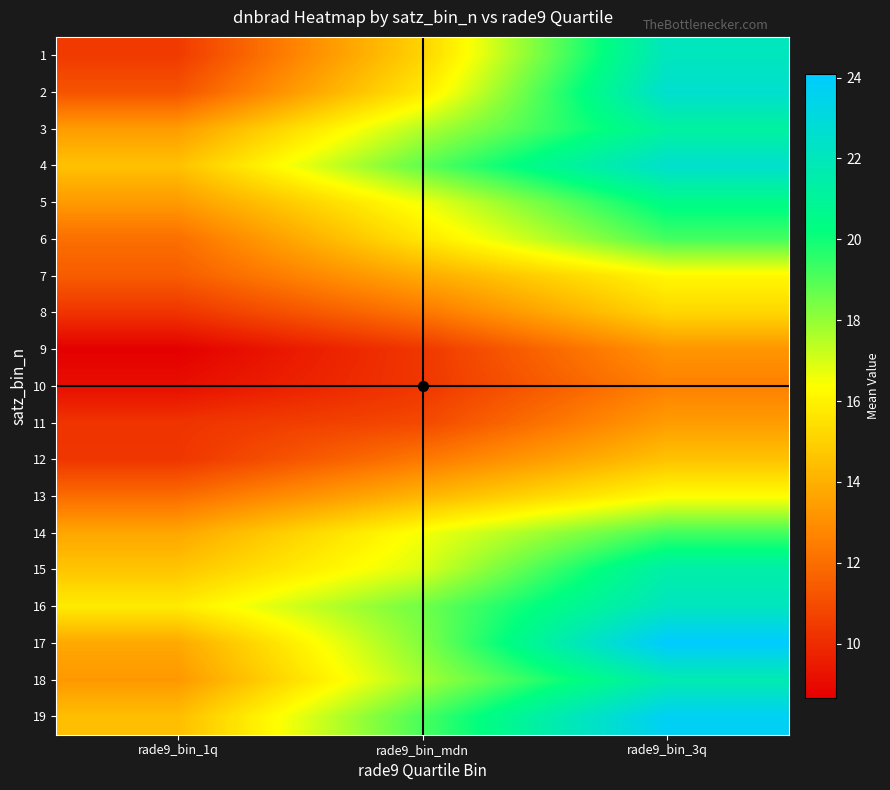

Rank the series by their maximum value, from highest to lowest.

17, 19, 2, 4, 16, 1, 18, 15, 3, 5, 14, 6, 13, 7, 8, 12, 11, 9, 10